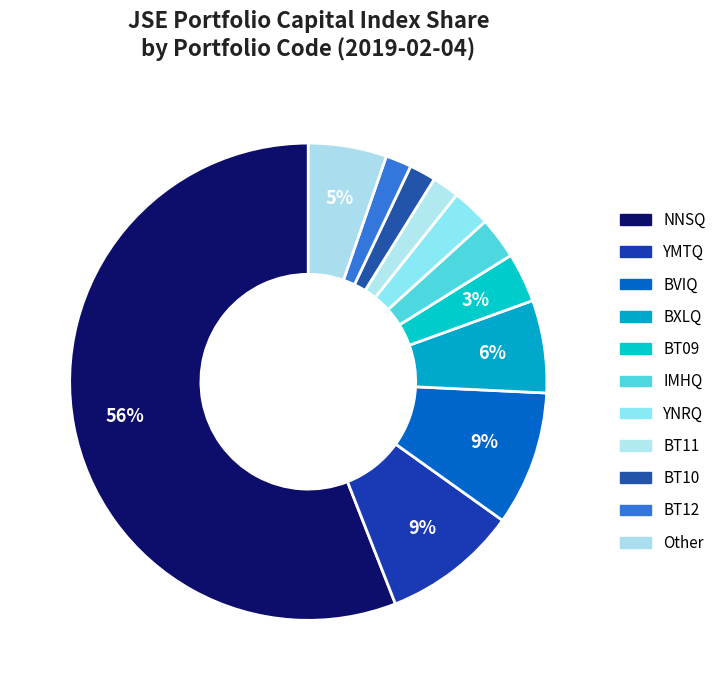

Count the number of slices in the pie.

11